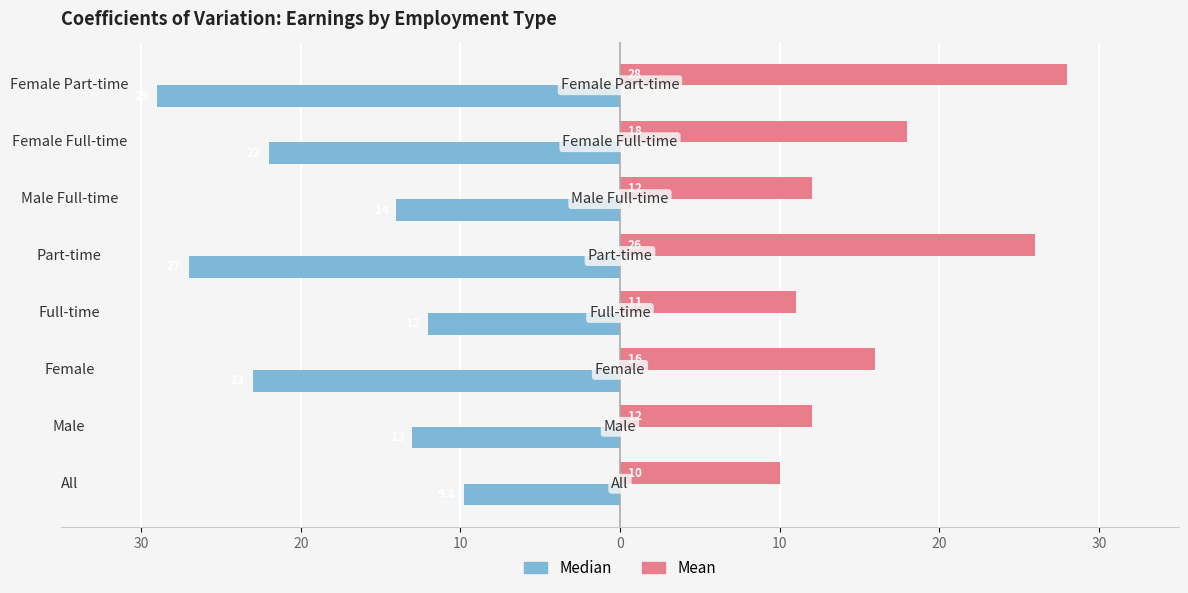

What are all the series names shown in the legend?

Median, Mean